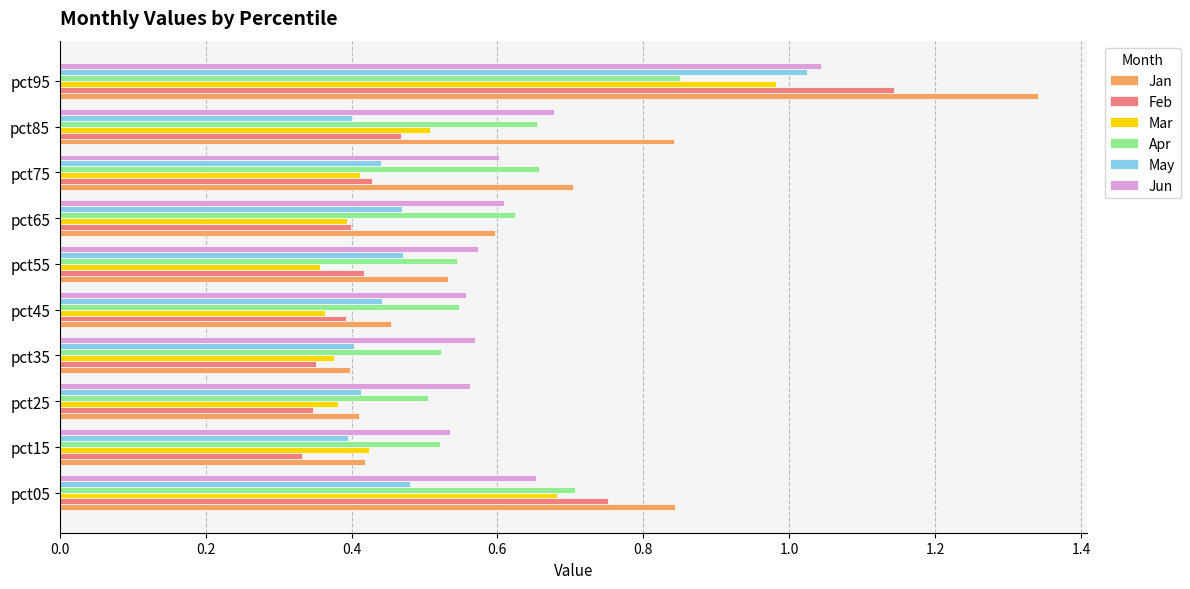

The Feb series shows 0.7 at pct55. True or false?

False